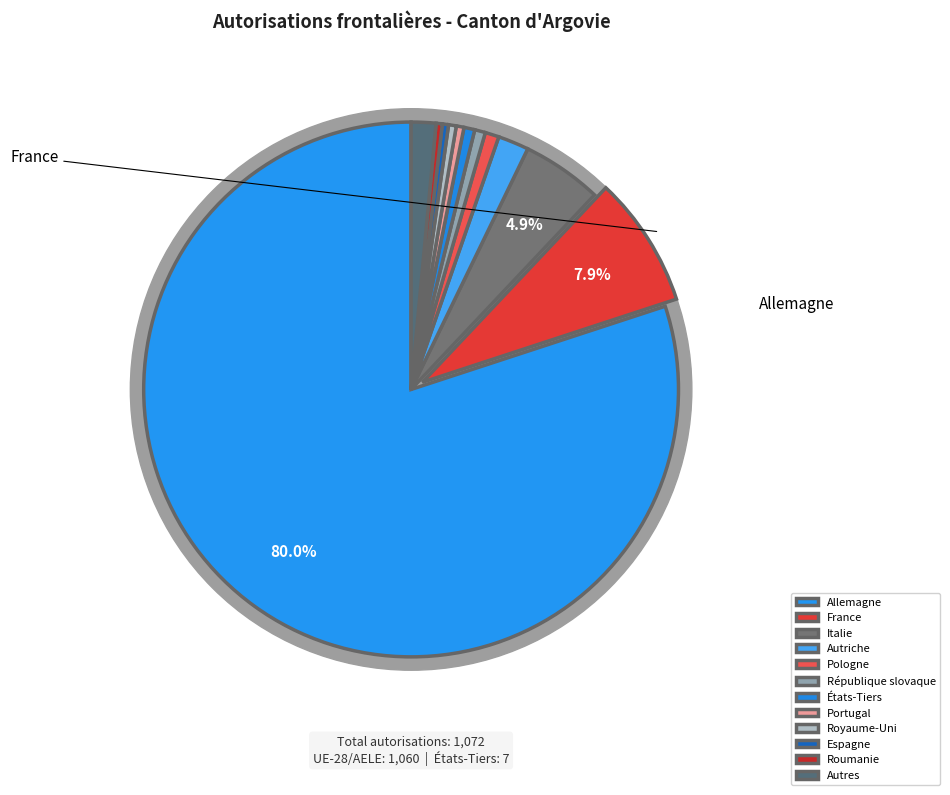

Approximately how many times larger is the value at Autres compared to Italie?

0.3